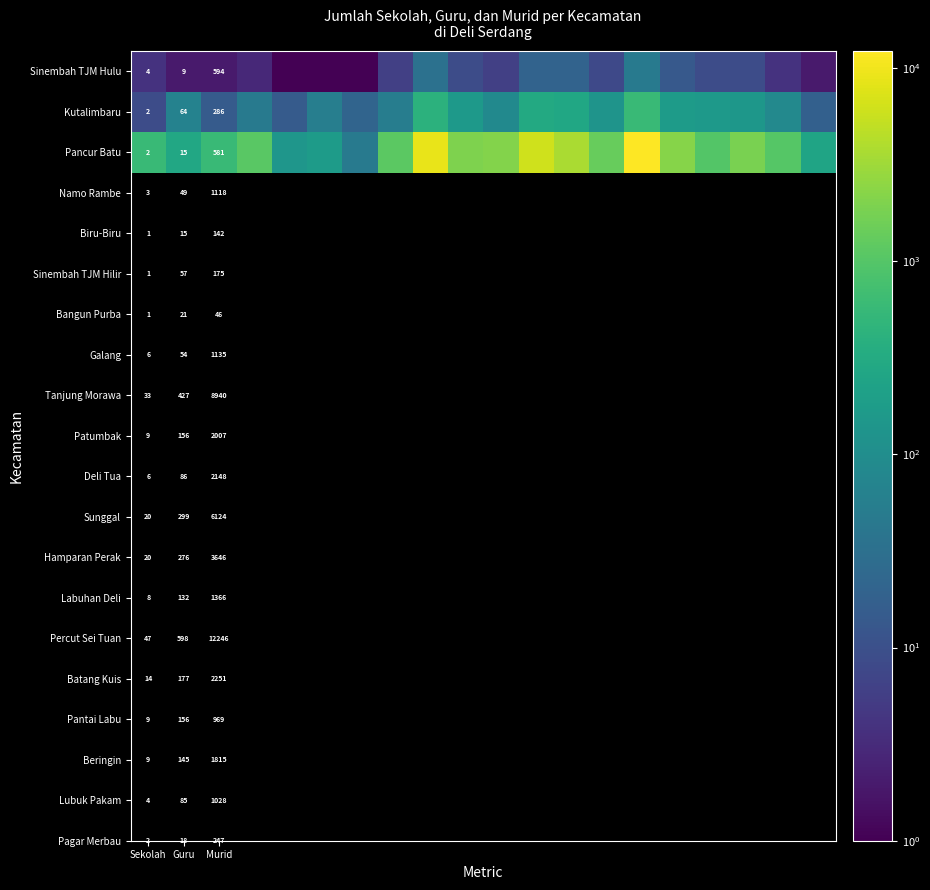

Which series changed the most between Sekolah and Guru?

Kutalimbaru